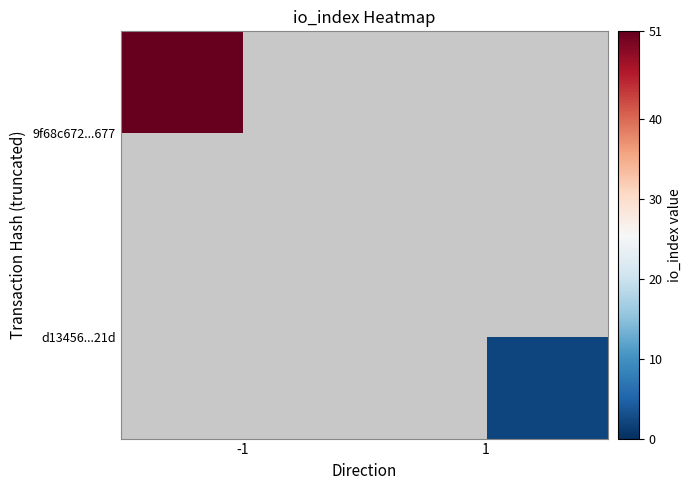

Which series has the largest range (max minus min)?

9f68c672...677